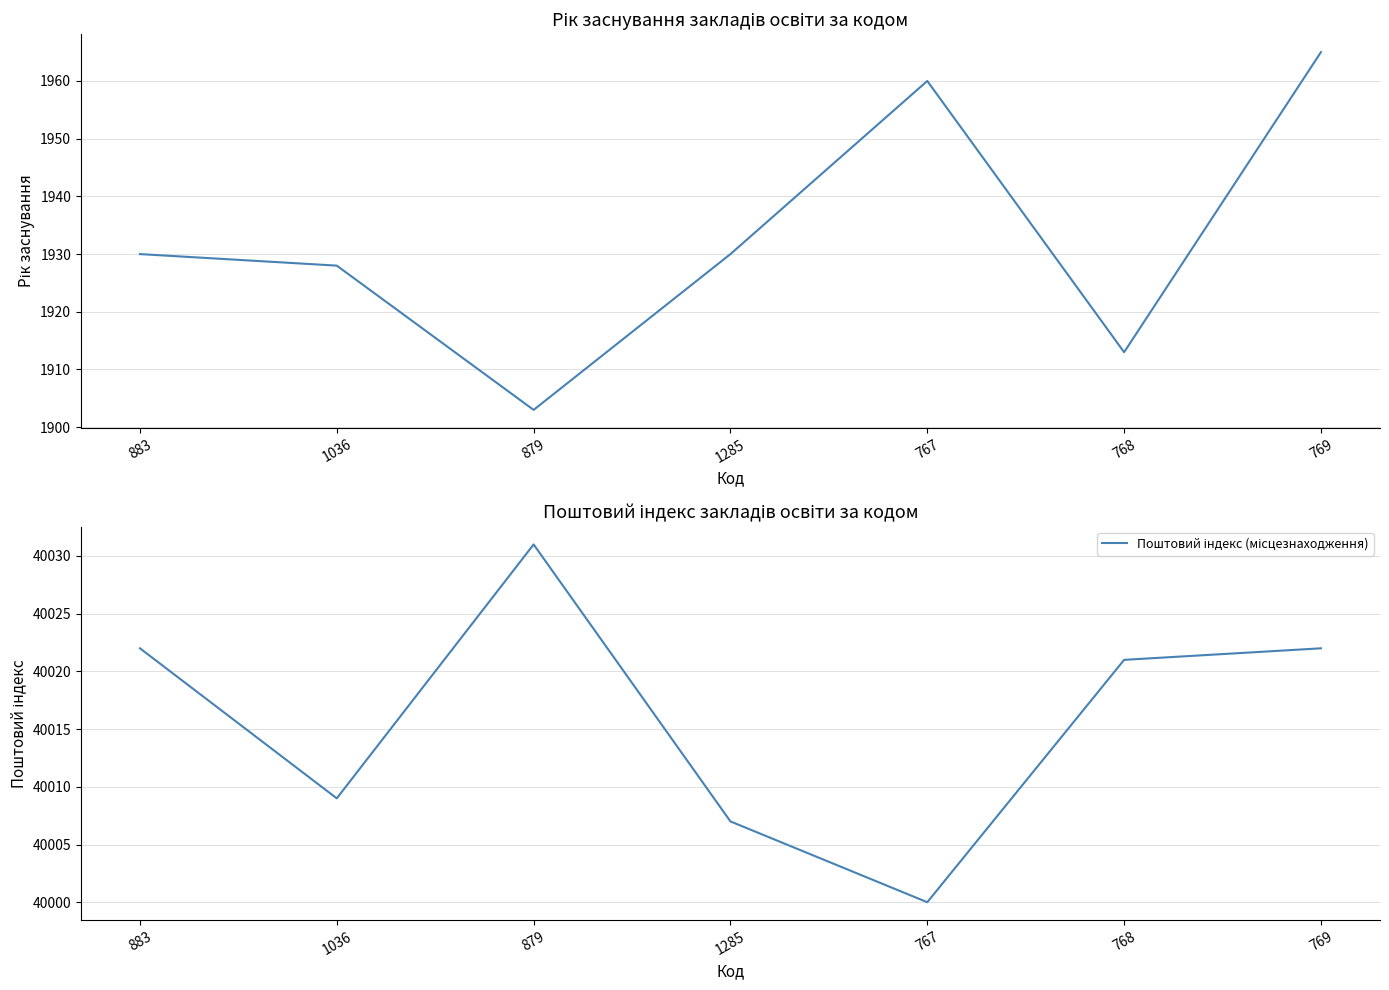

At how many categories does at least one series exceed 18336?

7